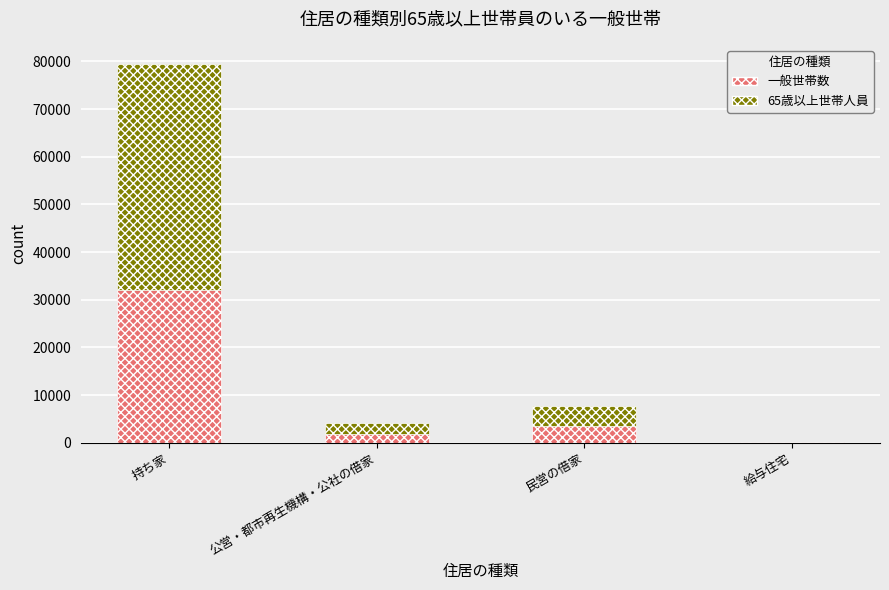

Reading right to left, list the values for the 一般世帯数 series.

給与住宅=85	民営の借家=3550	公営・都市再生機構・公社の借家=1877	持ち家=32137